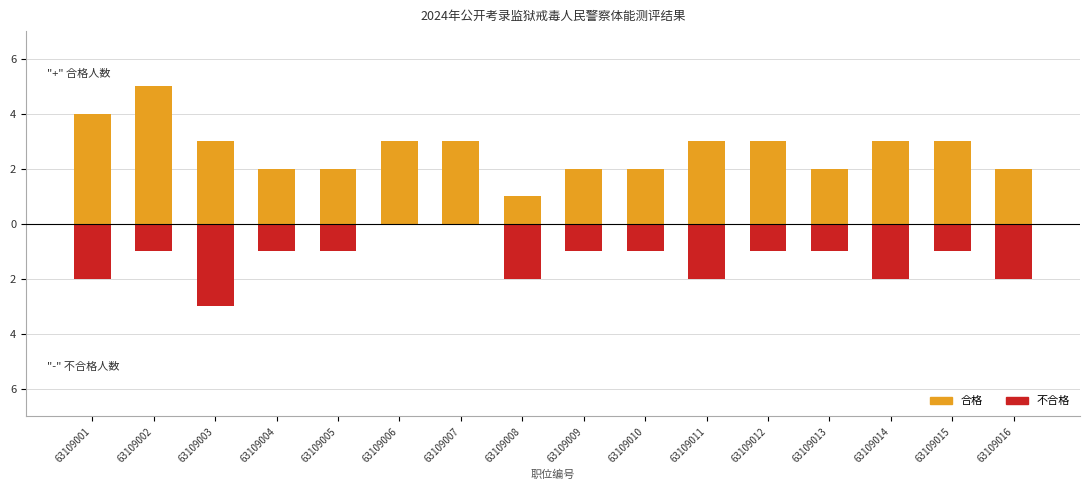

What is the minimum value for 不合格?

-3